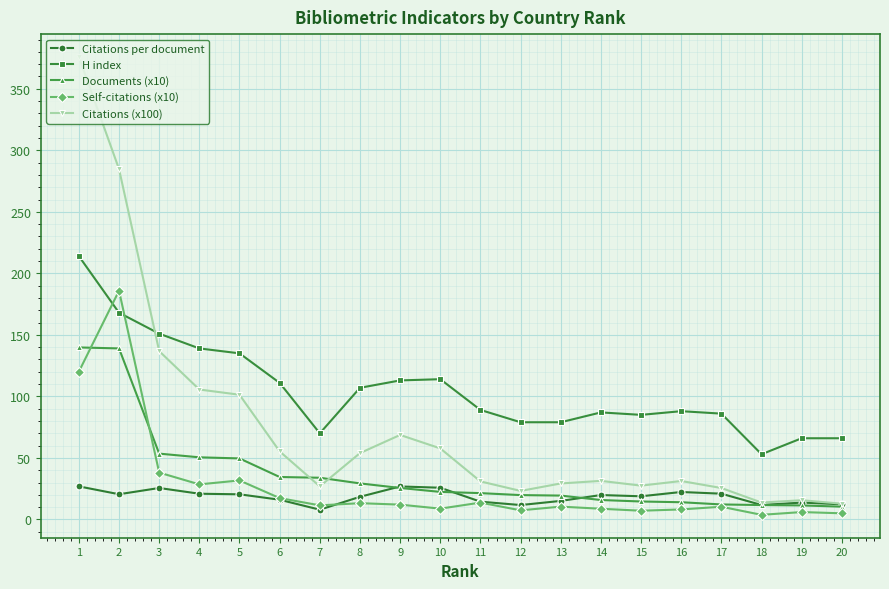

What is the difference between the maximum and minimum values in the Documents (x10) series?

129.4